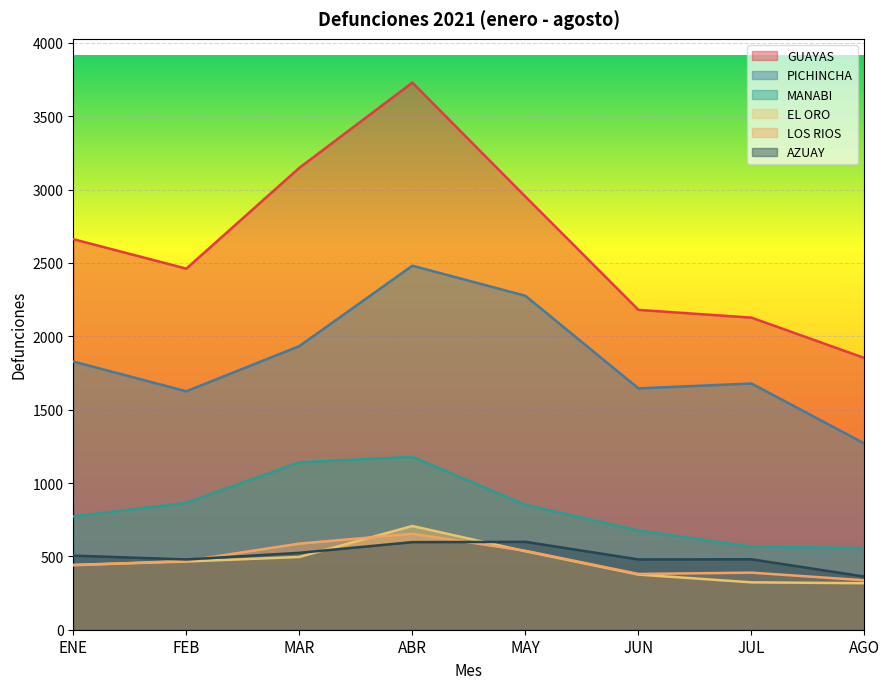

What is the label of the 2nd point from the left?

FEB